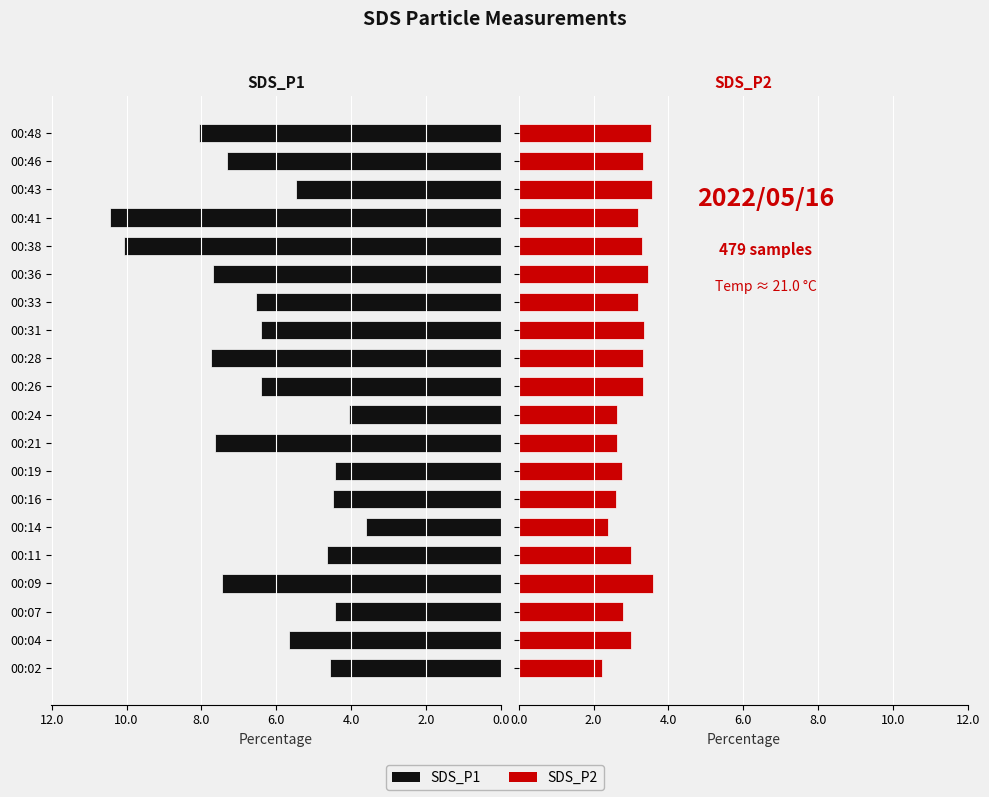

What is the difference between the maximum and minimum values in the SDS_P1 series?

6.8